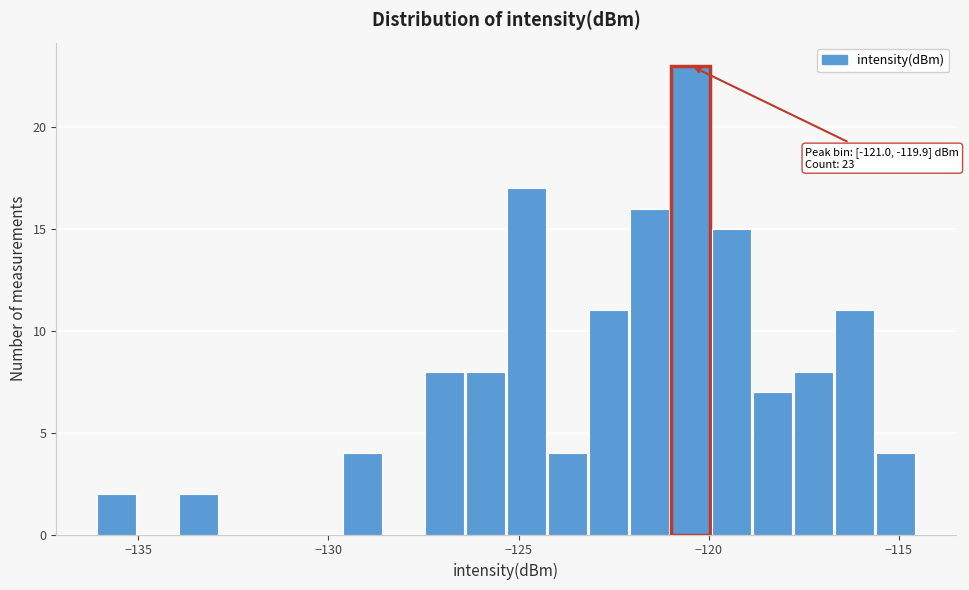

Around what value on the x-axis is the tallest bar? Give the approximate position of its centre, as read against the axis.

-120.5